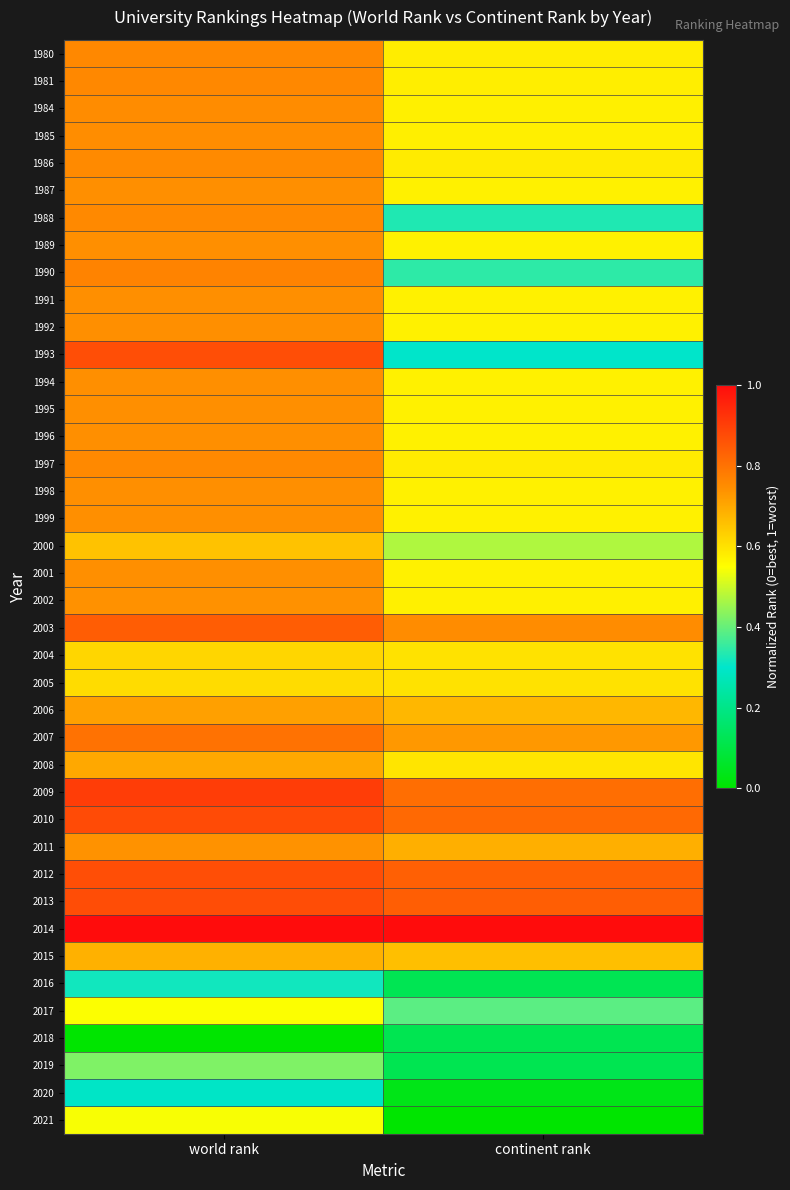

At which category is the sum across all series the highest?

world rank